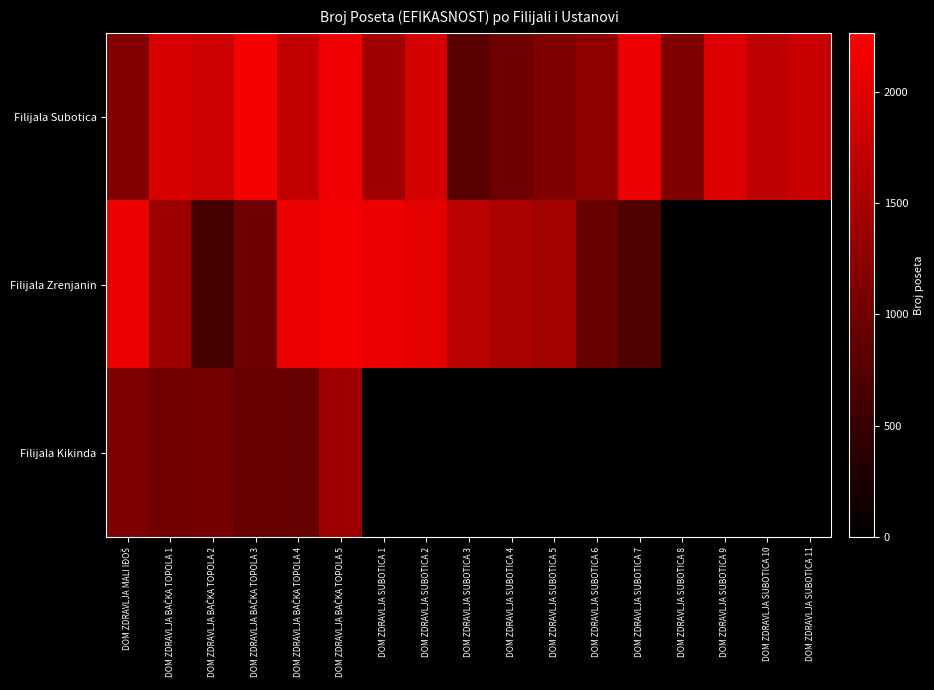

Which series changed the most between DOM ZDRAVLJA SUBOTICA 1 and DOM ZDRAVLJA SUBOTICA 6?

Filijala Zrenjanin